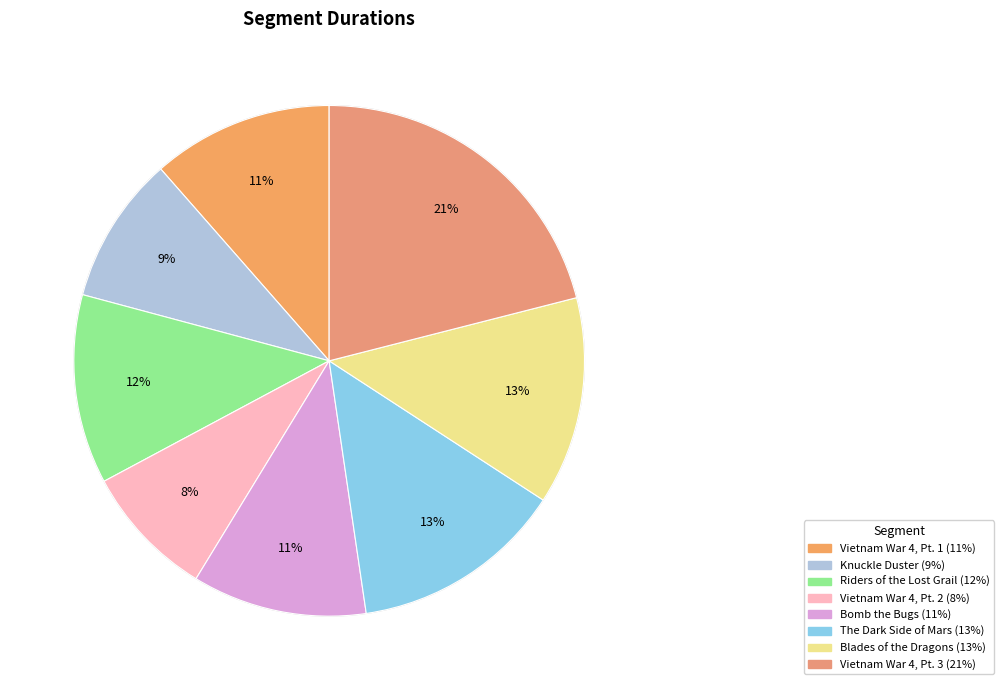

What is the smallest slice in the pie chart?

Vietnam War 4, Pt. 2